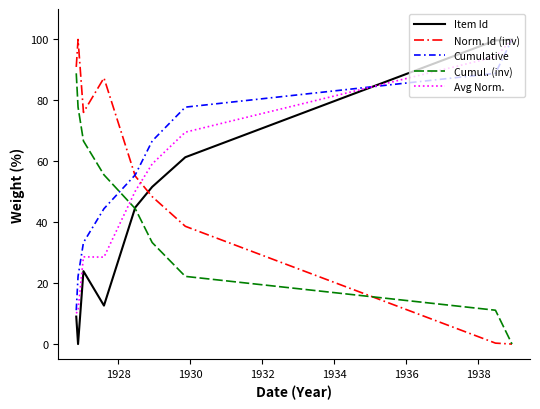

True or false: Norm. Id (inv) and Avg Norm. cross at least once.

True